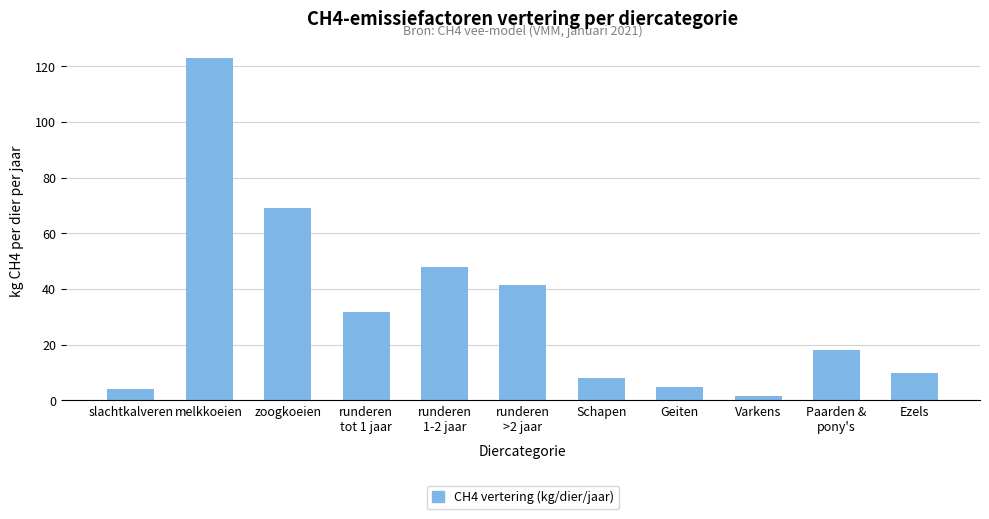

True or false: the data shows 13.0 at Schapen.

False